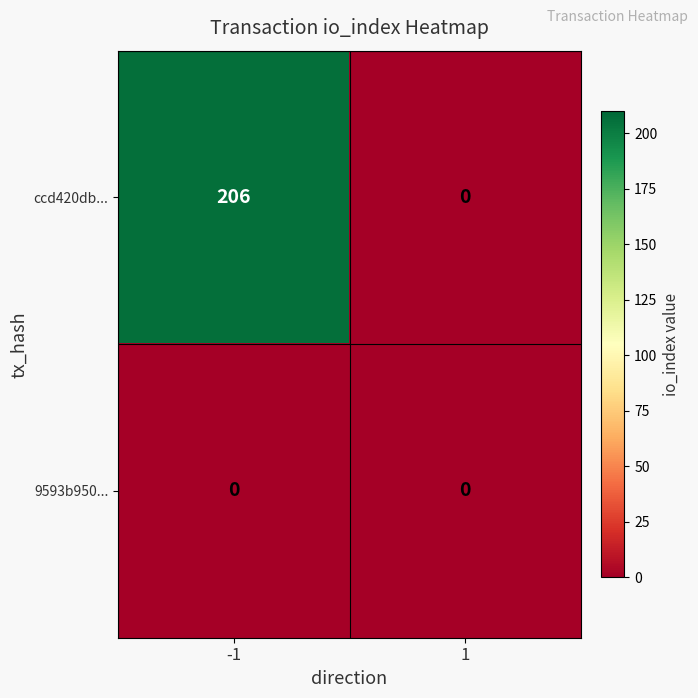

List the series in order of their overall mean, highest first.

ccd420db..., 9593b950...